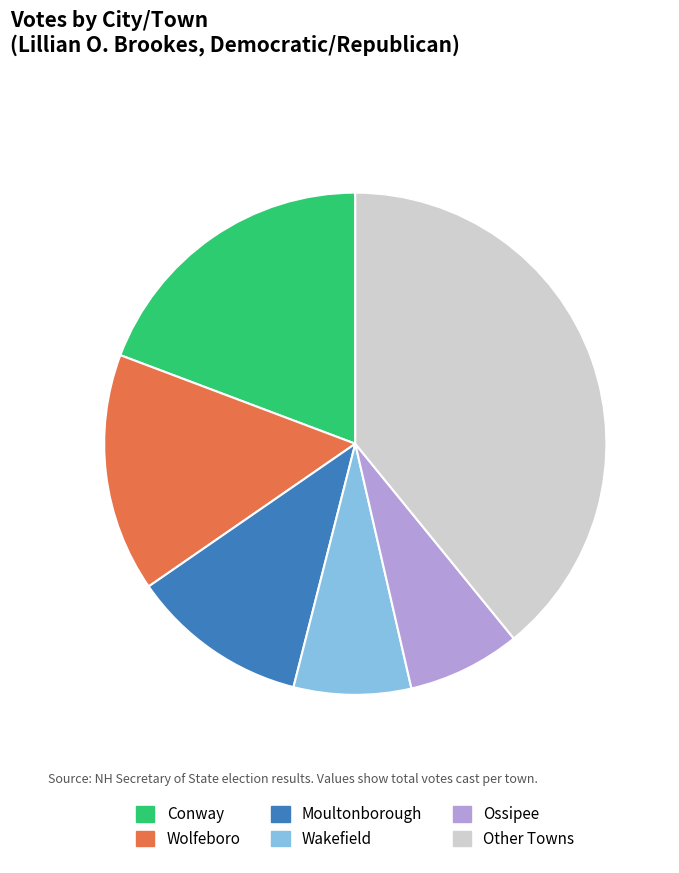

What is the largest slice in the pie chart?

Other Towns